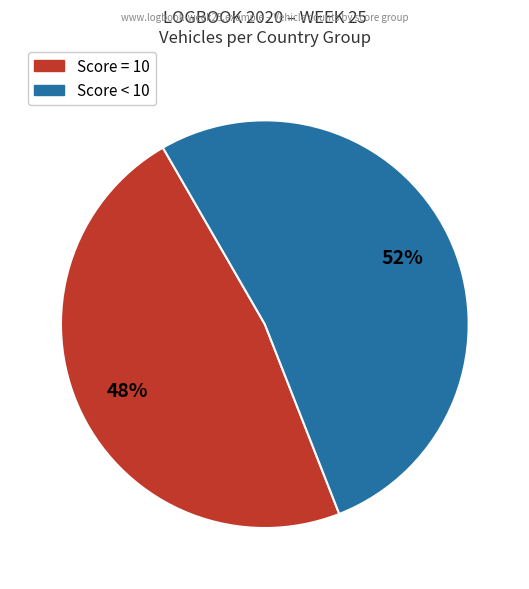

The Score < 10 slice represents 52% of the pie. True or false?

True